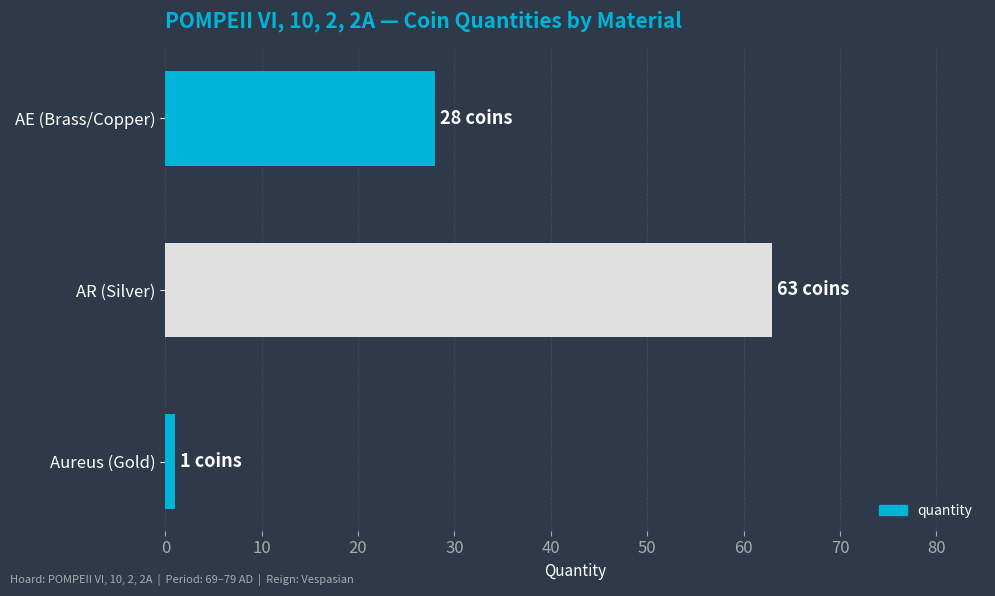

Reading bottom to top, list all the values displayed in this chart.

Aureus (Gold)=1	AR (Silver)=63	AE (Brass/Copper)=28